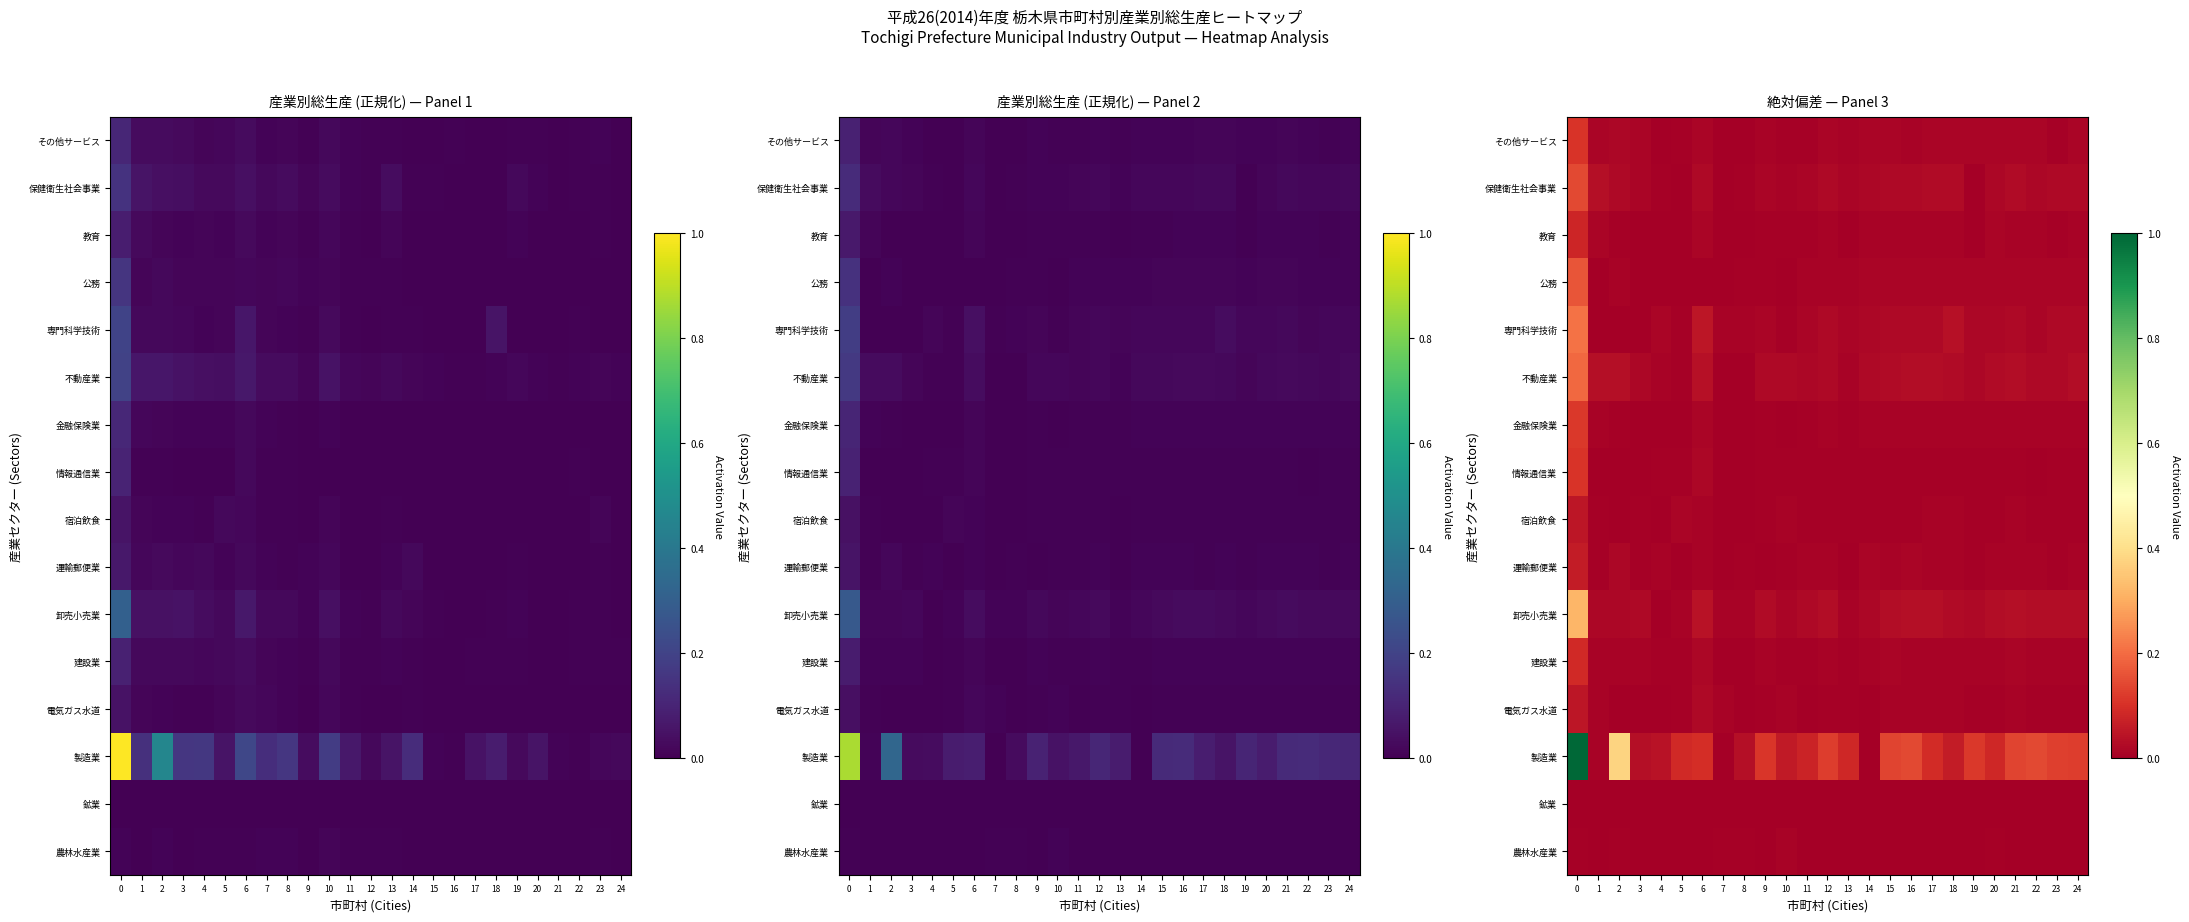

True or false: 運輸郵便業 has a value of 0.0 at 8.

False